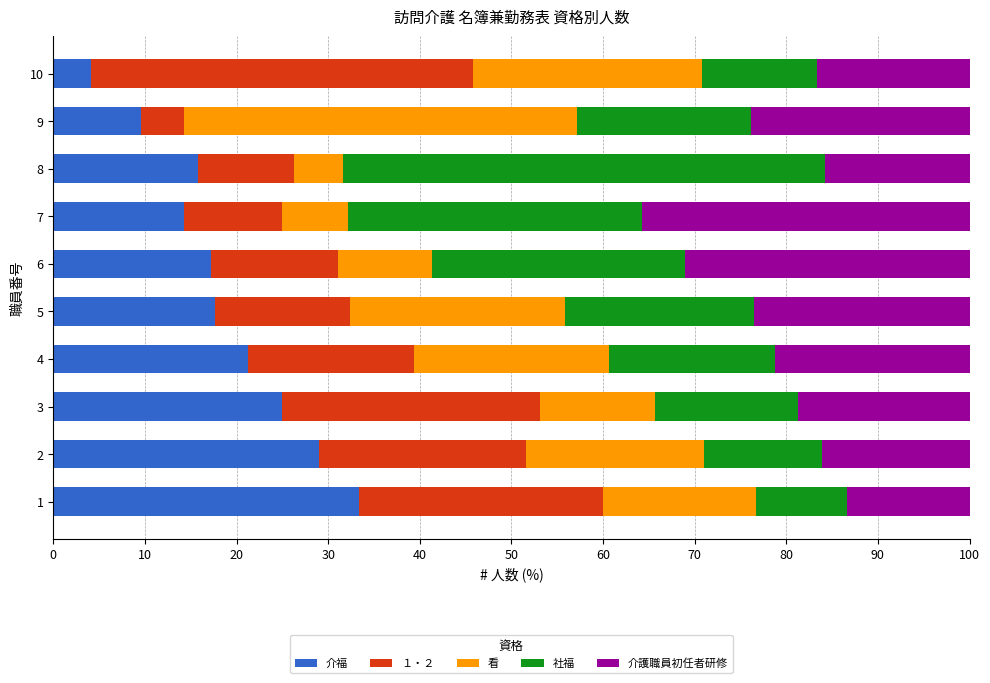

The value of 介福 at 3 is 25.0. True or false?

True